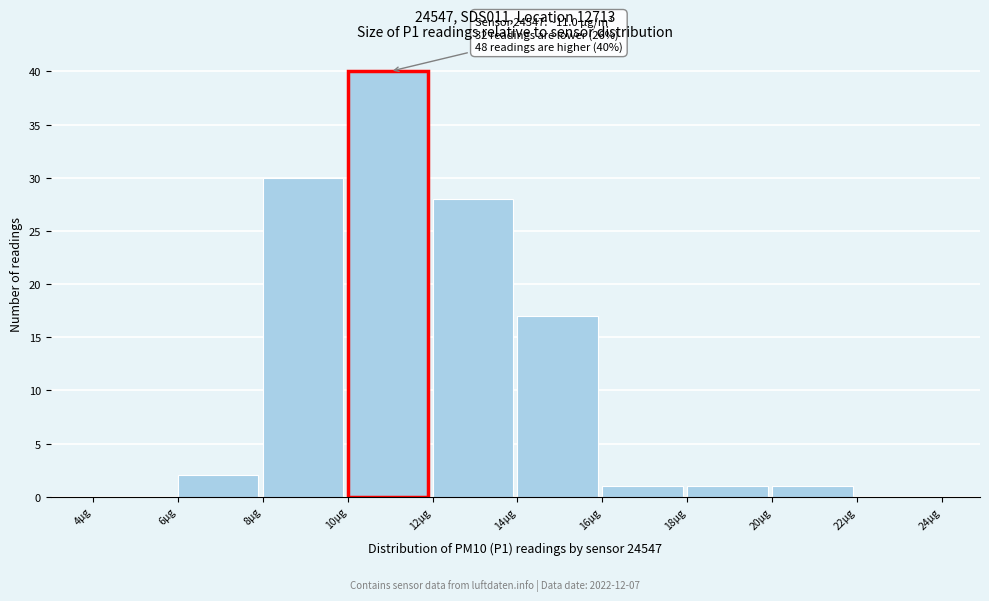

Over which range of the x-axis is the bar tallest?

10 to 12